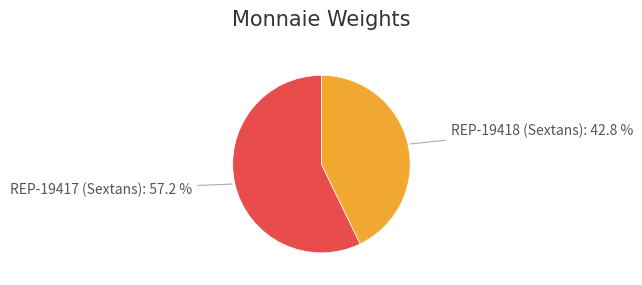

Which category accounts for the majority?

REP-19417 (Sextans)